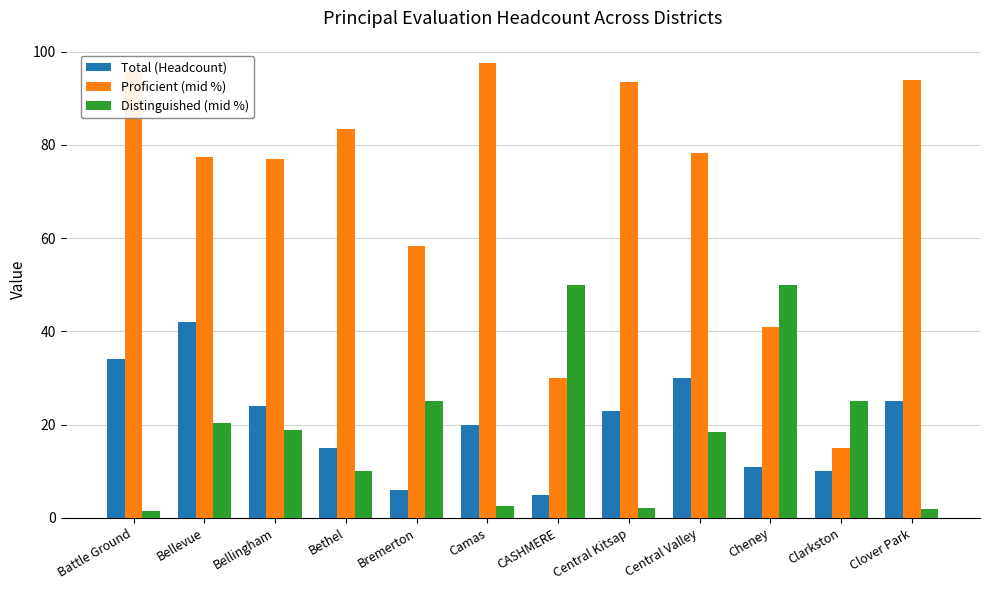

What is the maximum value for Distinguished (mid %)?

50.0